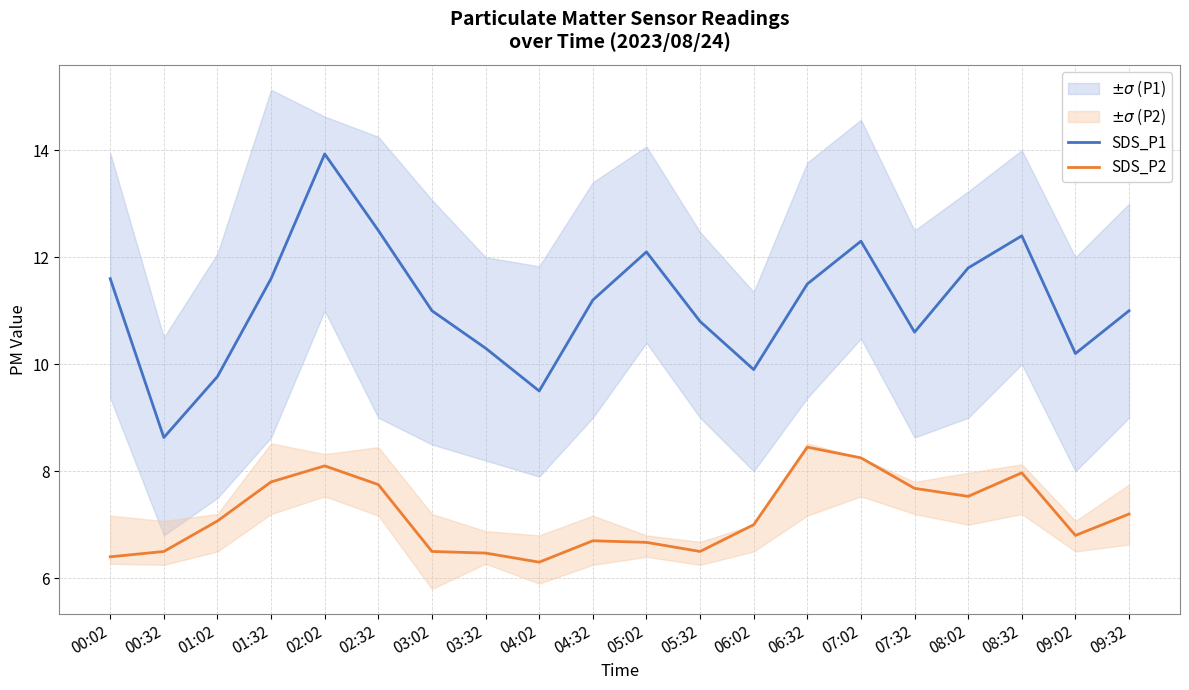

Between 06:32 and 07:32, which is larger?

06:32